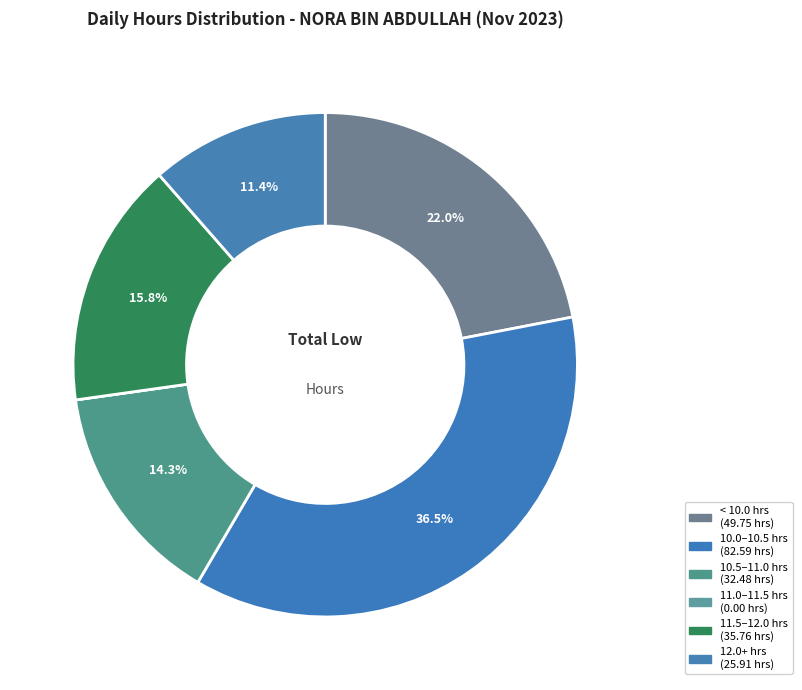

Is there any slice that represents more than half of the pie?

No